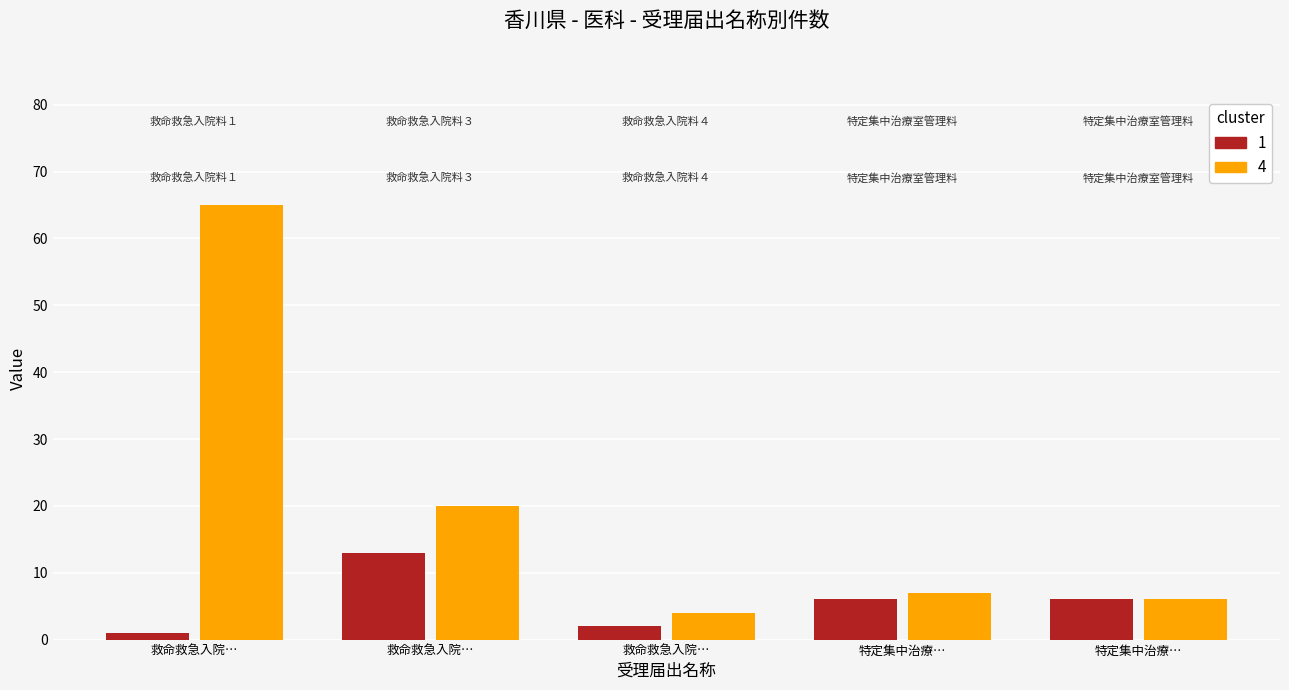

Rank the series by their average value, from highest to lowest.

cluster_4, cluster_1